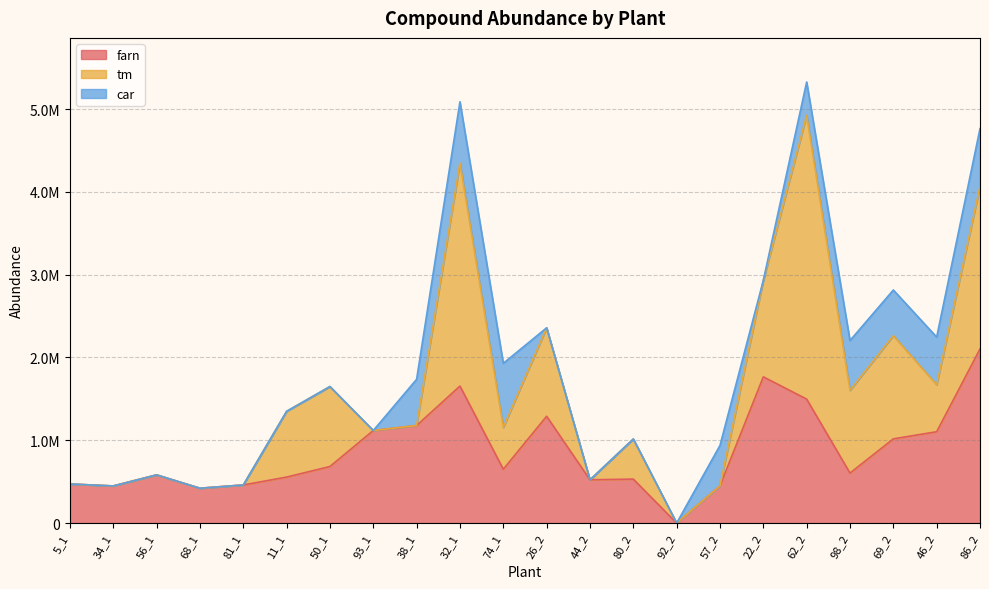

What position from the right is 46_2?

2